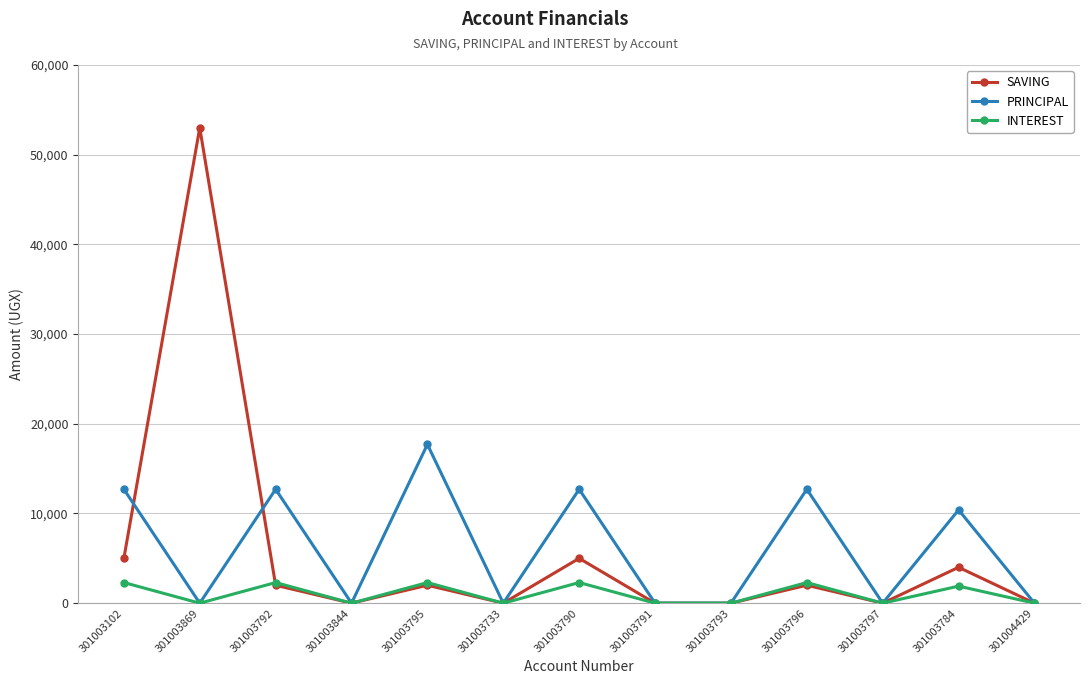

Between 301003795 and 301003796, which series saw the biggest shift?

PRINCIPAL